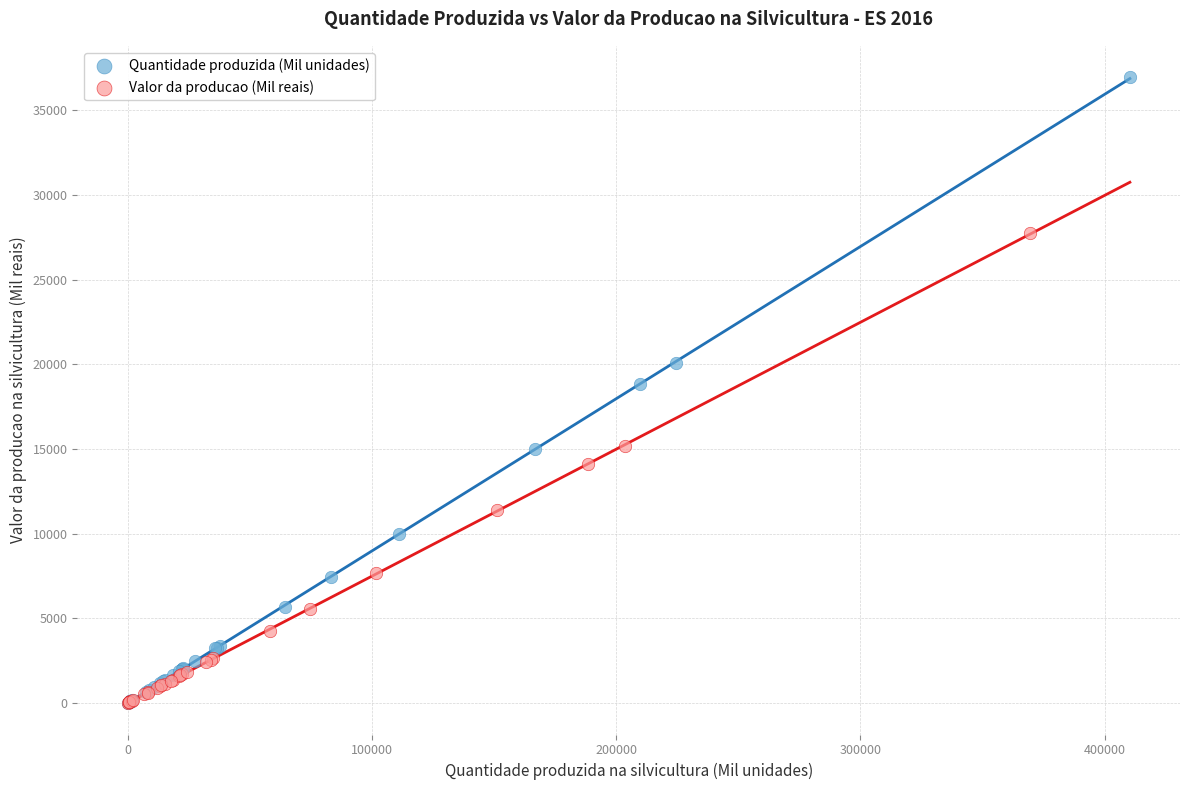

Which series contains the highest Y value?

Quantidade produzida (Mil unidades)